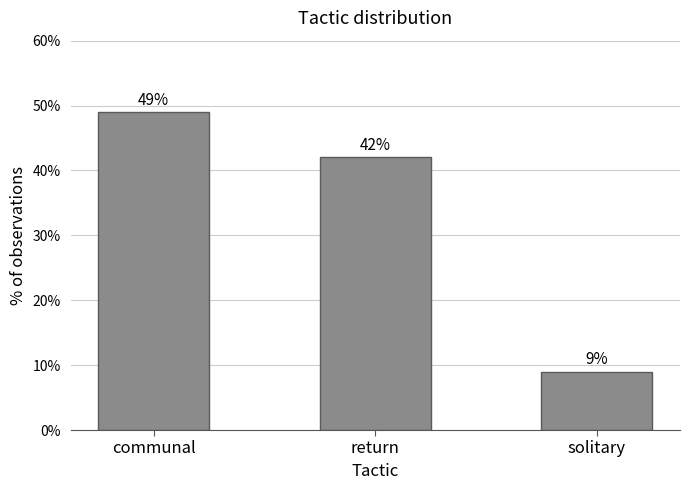

Reading left to right, transcribe all the data shown in this chart.

communal=49	return=42	solitary=9